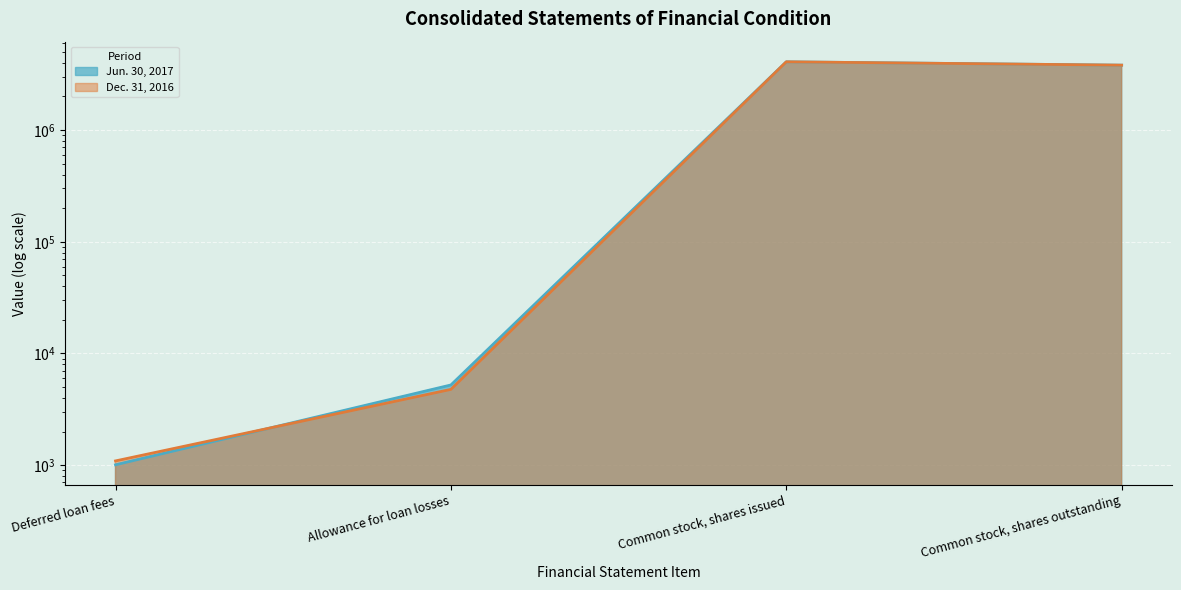

Is it true that Jun. 30, 2017 equals 7171 at Allowance for loan losses?

False